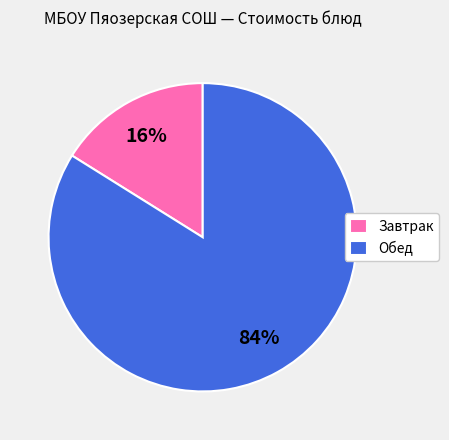

Which has a higher value, Обед or Завтрак?

Обед